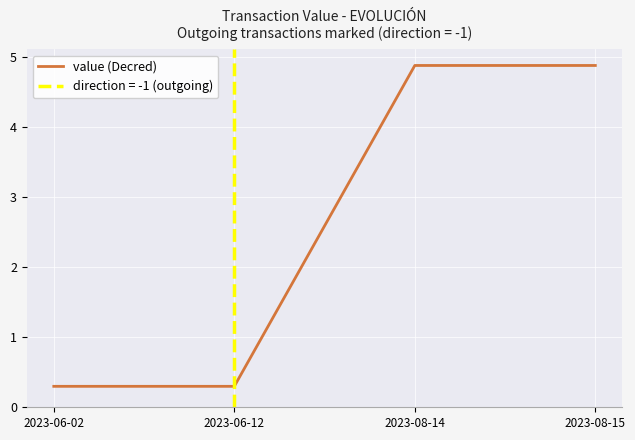

Which has a higher value, 2023-08-15 or 2023-06-02?

2023-08-15